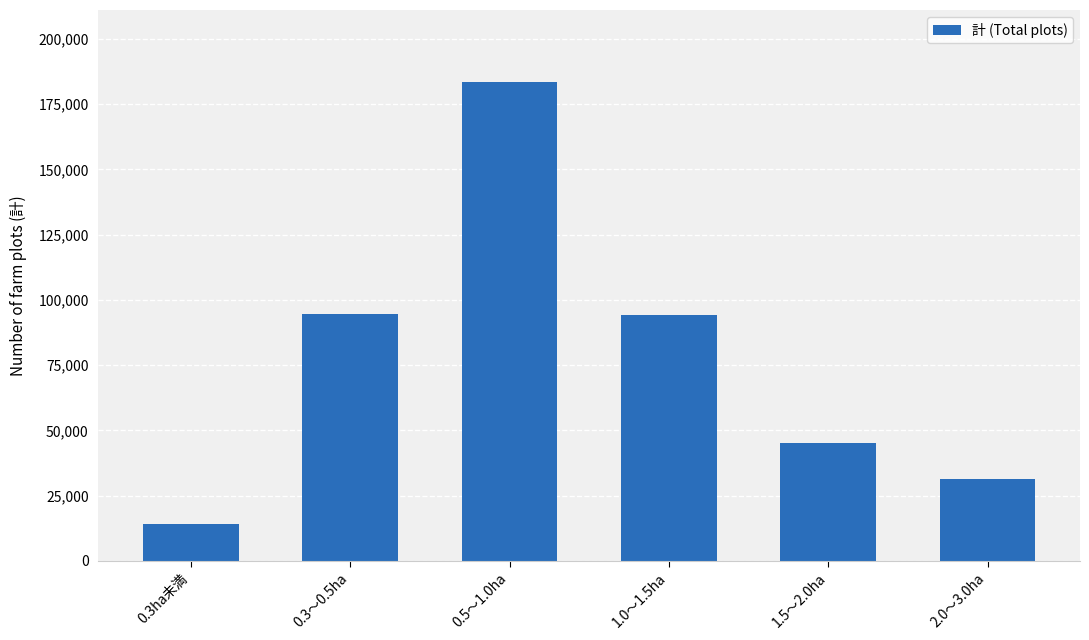

What is the label of the 2nd bar from the left?

0.3～0.5ha